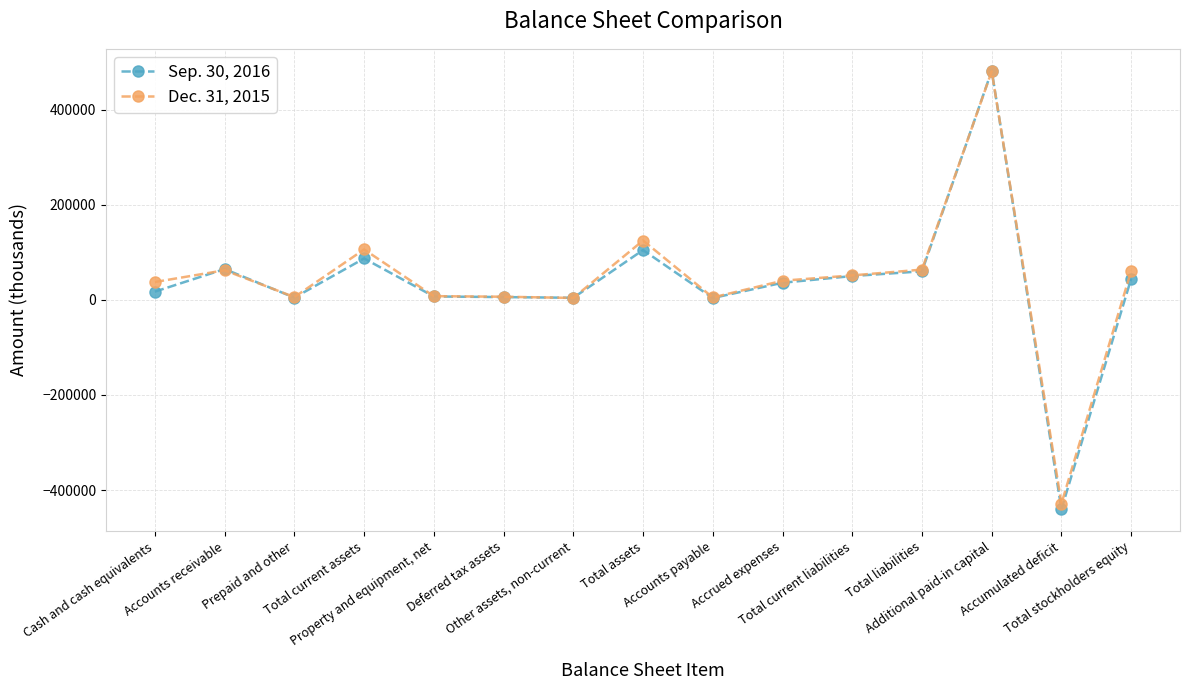

How many data points in Dec. 31, 2015 are less than 40344?

7